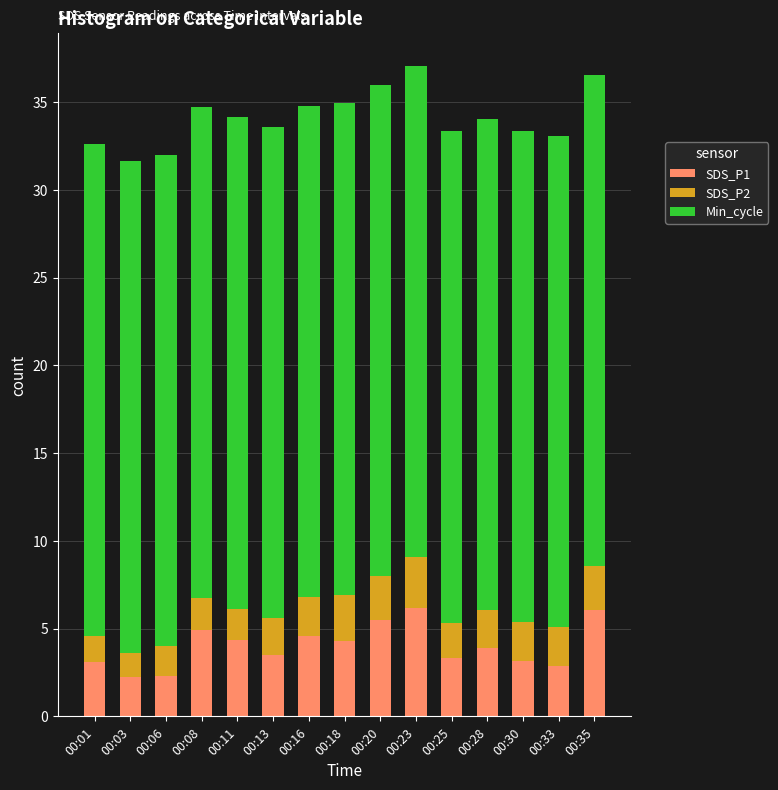

True or false: SDS_P1 has a value of 3.5 at 00:13.

True